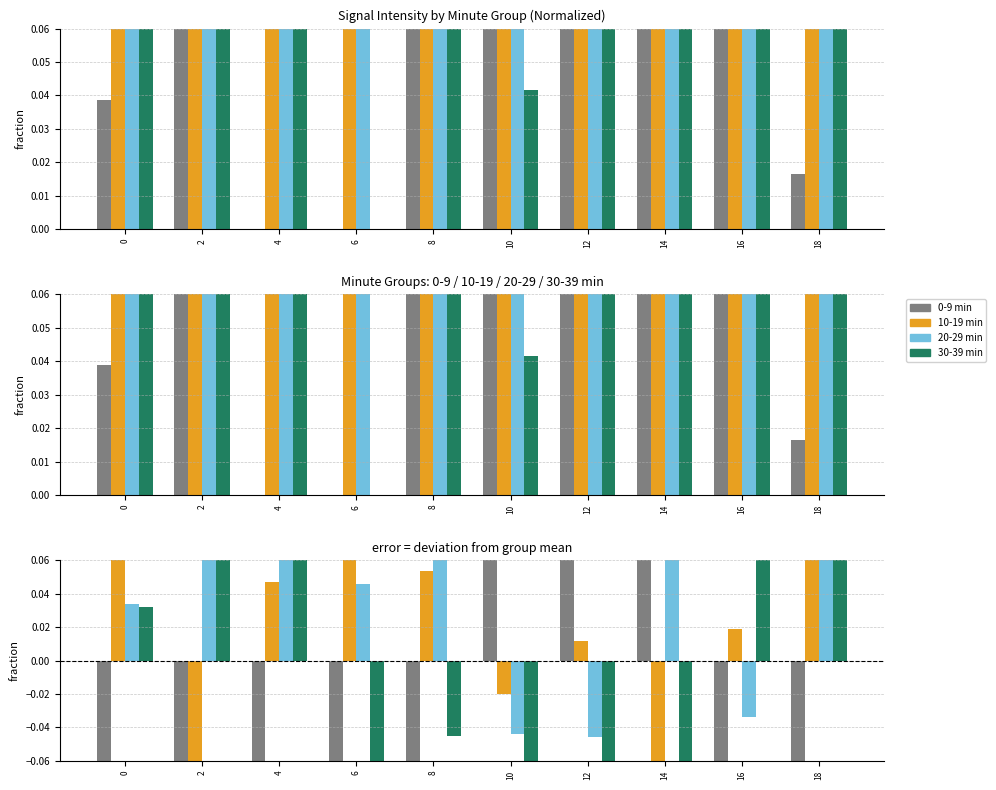

What are all the series names shown in the legend?

0-9 min, 10-19 min, 20-29 min, 30-39 min